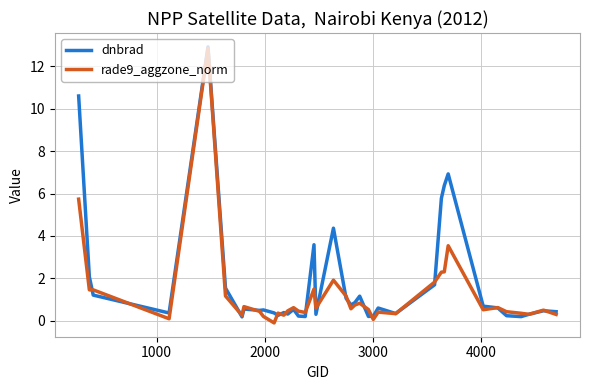

Which series has the largest total across all categories?

dnbrad